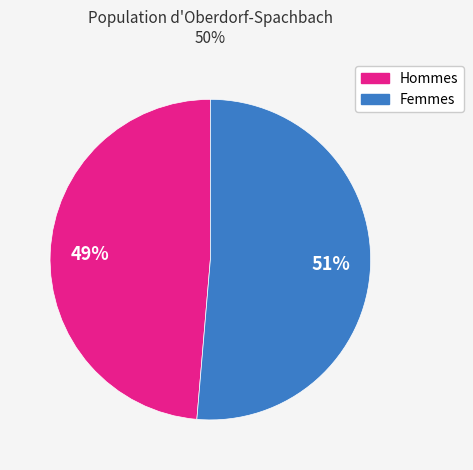

Does any single category account for the majority?

Yes